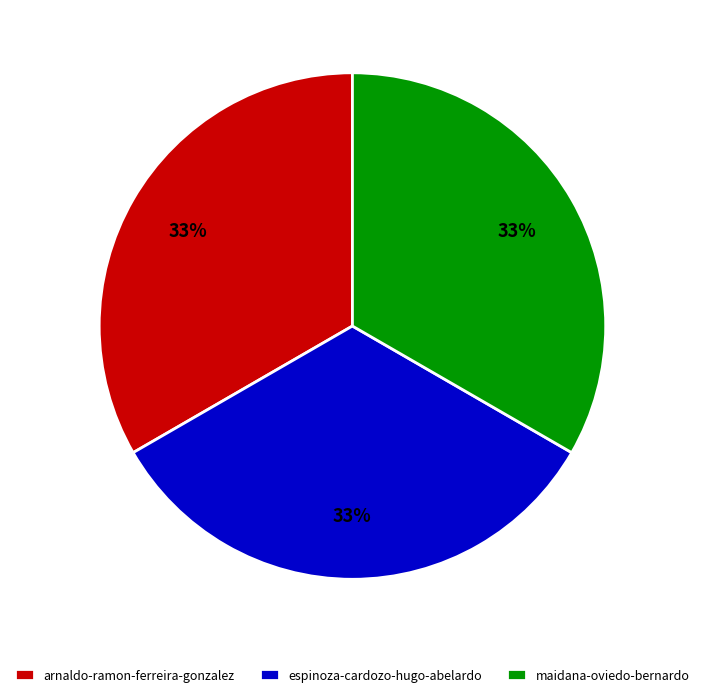

To the nearest percent, what is the average slice percentage?

33%